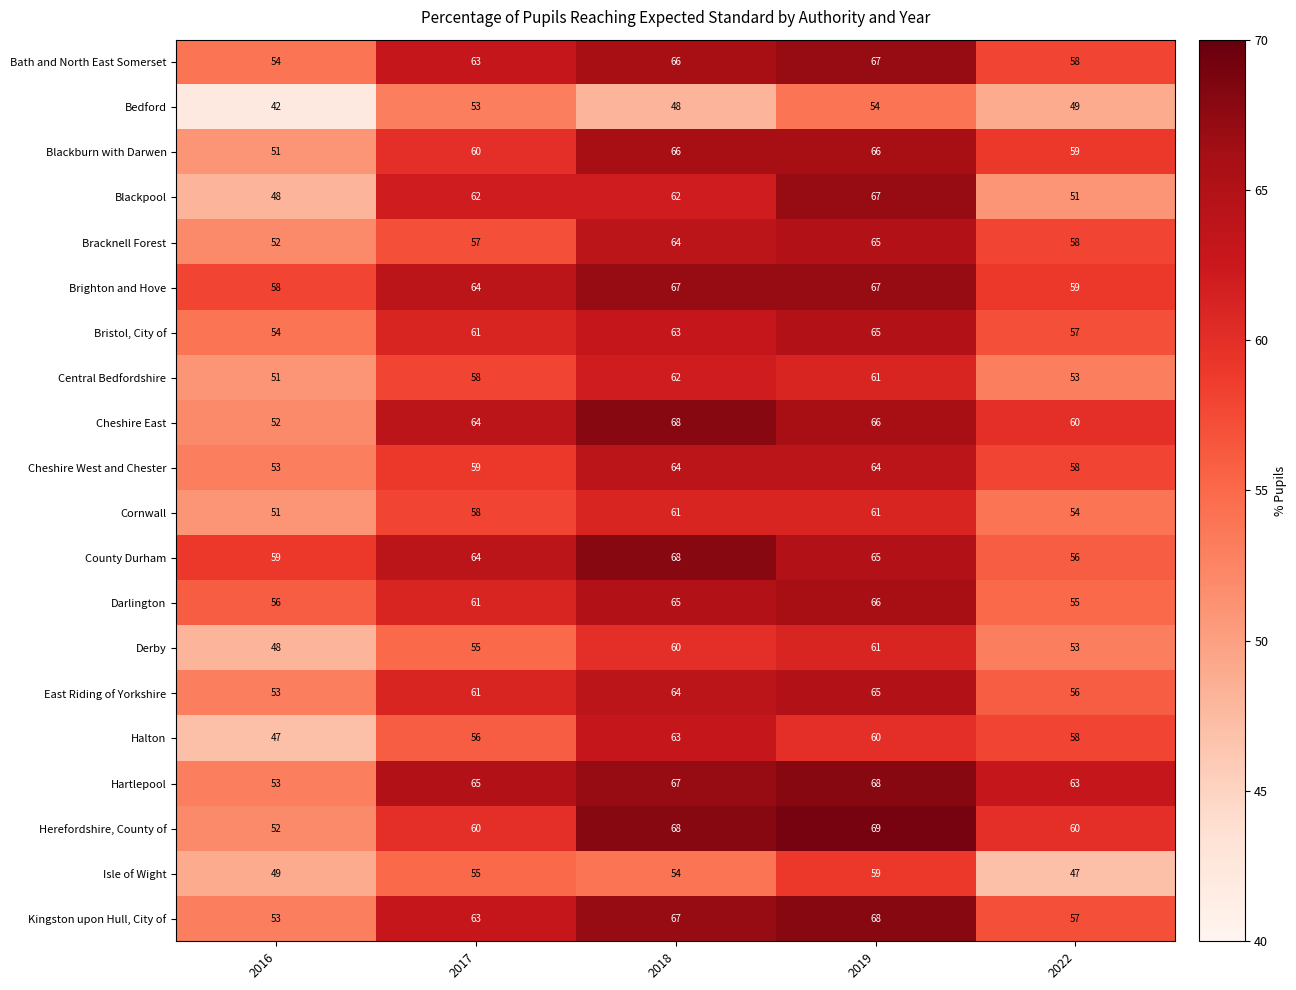

How many series are shown in this chart?

20